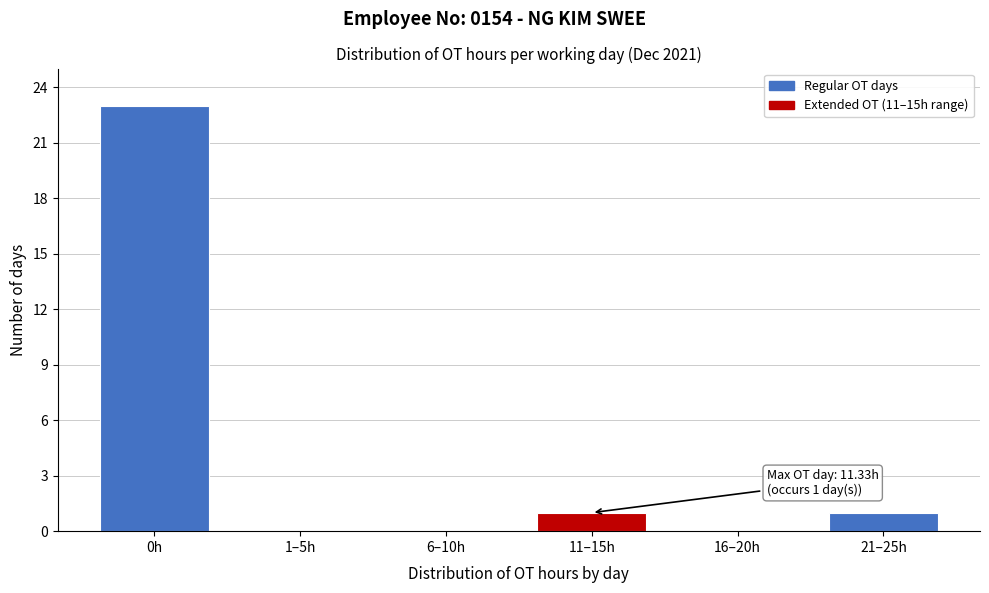

Reading left to right, extract all data points from this chart.

0h=23	1–5h=0	6–10h=0	11–15h=1	16–20h=0	21–25h=1